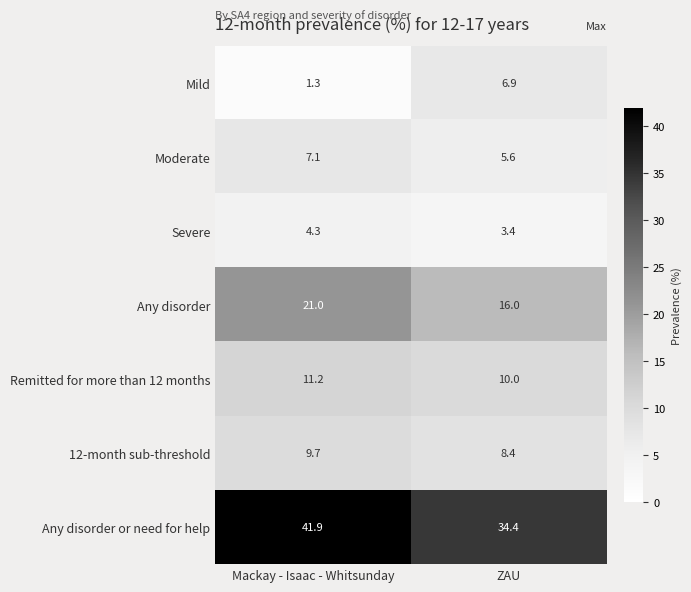

Reading left to right, transcribe all the data shown in this chart.

Mild: 1.3	6.9
Moderate: 7.1	5.6
Severe: 4.3	3.4
Any disorder: 21.0	16.0
Remitted for more than 12 months: 11.2	10.0
12-month sub-threshold: 9.7	8.4
Any disorder or need for help: 41.9	34.4